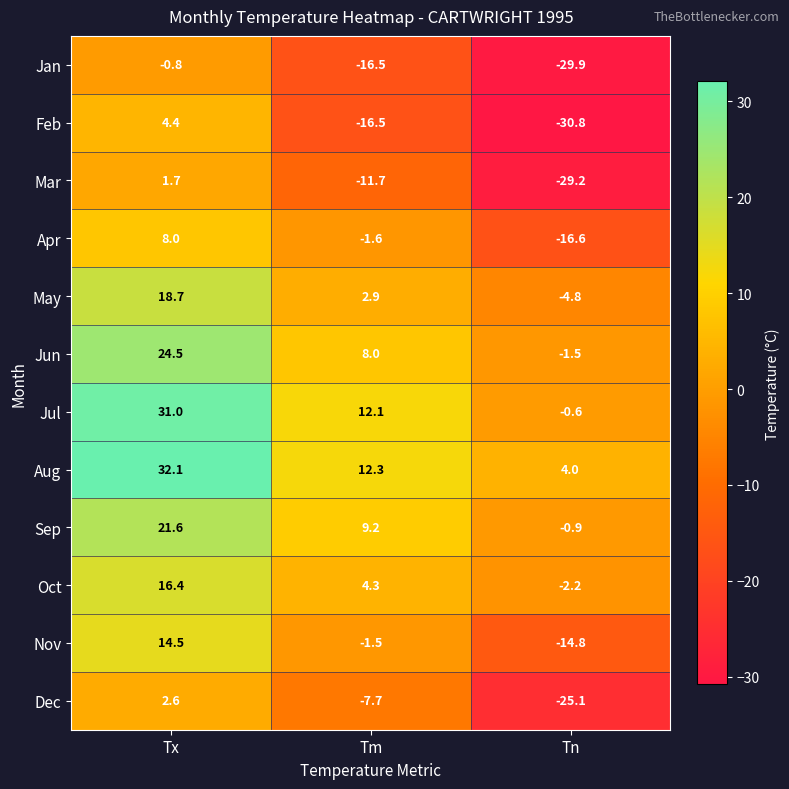

Which series has the largest range (max minus min)?

Feb